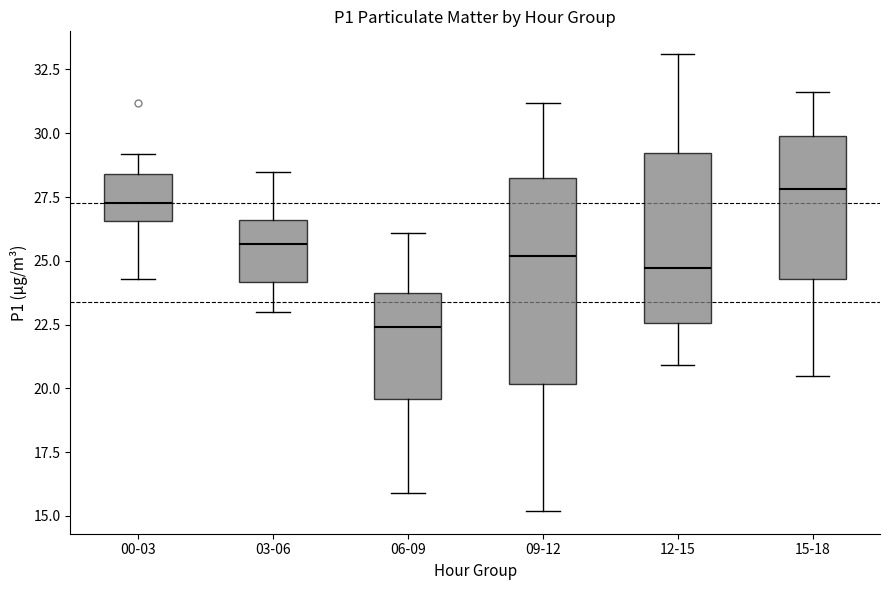

Reading left to right, transcribe this box plot: for each box, give where its median line is, the range the box spans, and where its two whiskers end, as read against the y-axis. The values are not printed on the chart, so give them approximately, as read against the axis.

00-03: median 27.5, box 26.5 to 28.5, whiskers 24.5 to 29.0
03-06: median 25.5, box 24.0 to 26.5, whiskers 23.0 to 28.5
06-09: median 22.5, box 19.5 to 23.5, whiskers 16.0 to 26.0
09-12: median 25.0, box 20.0 to 28.5, whiskers 15.0 to 31.0
12-15: median 24.5, box 22.5 to 29.0, whiskers 21.0 to 33.0
15-18: median 28.0, box 24.5 to 30.0, whiskers 20.5 to 31.5